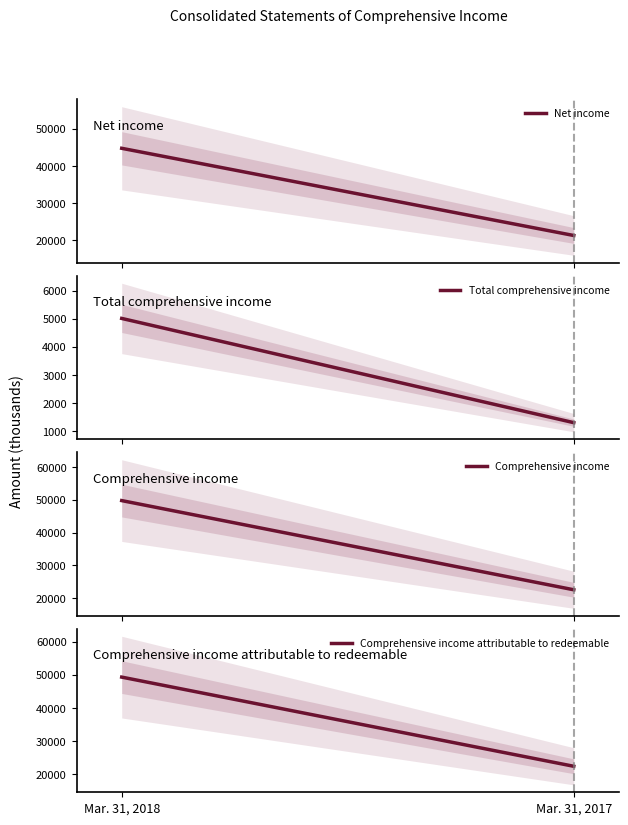

How many lines are shown in the chart?

4